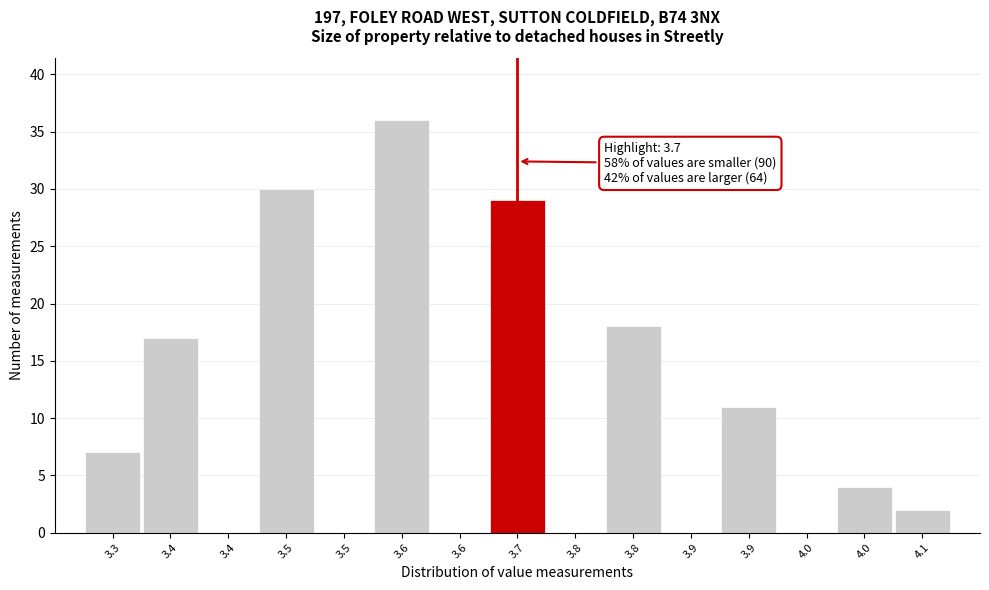

How many series are shown in this chart?

1